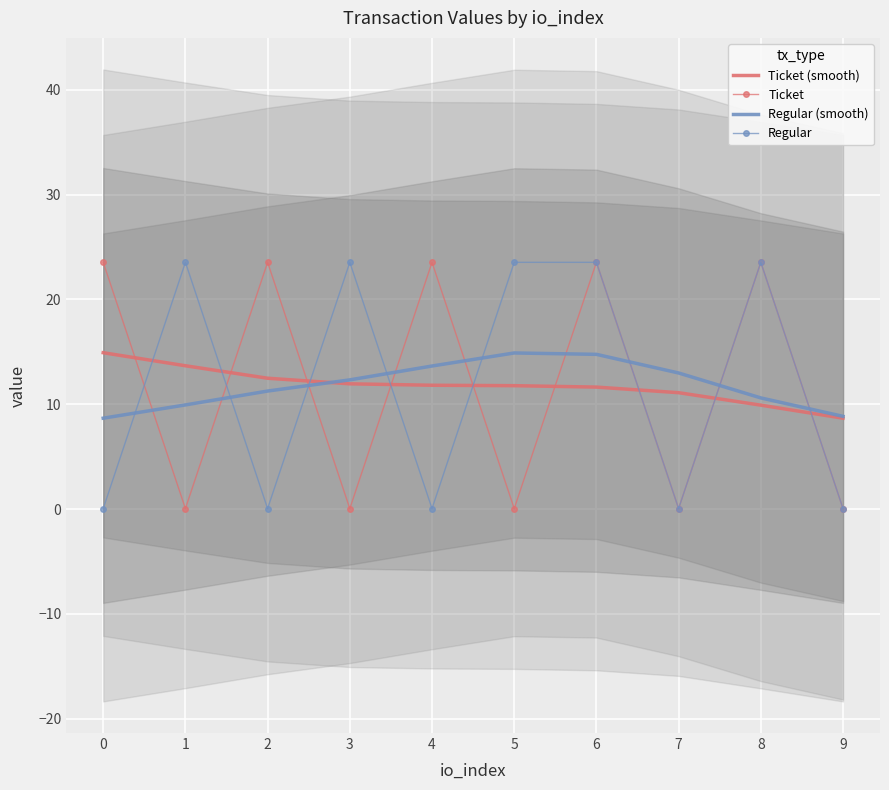

True or false: Regular has a value of 31.7 at 5.

False